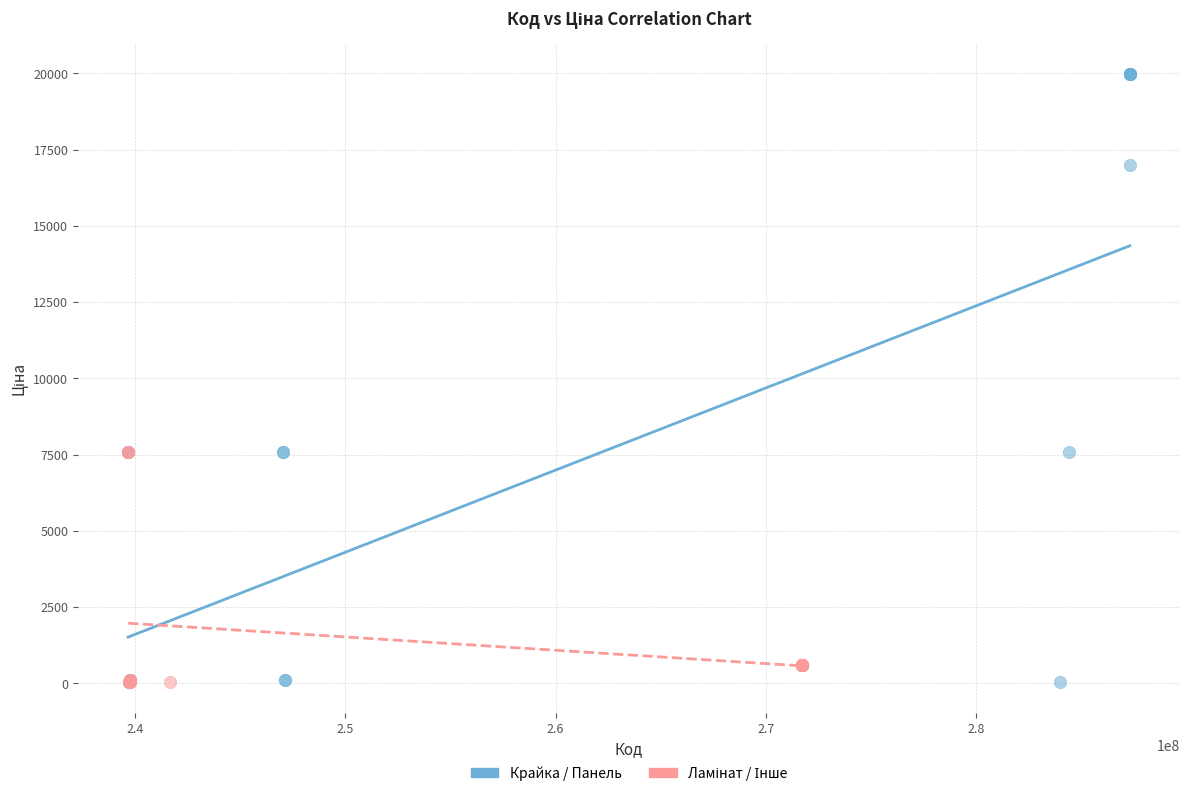

Which series has the widest spread of Y values?

Крайка / Панель